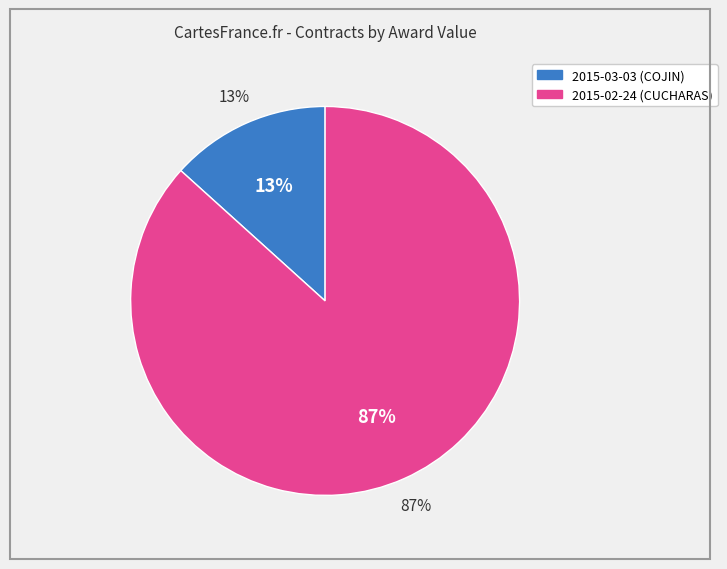

Is it true that 2015-03-03 is 13% of the pie?

True